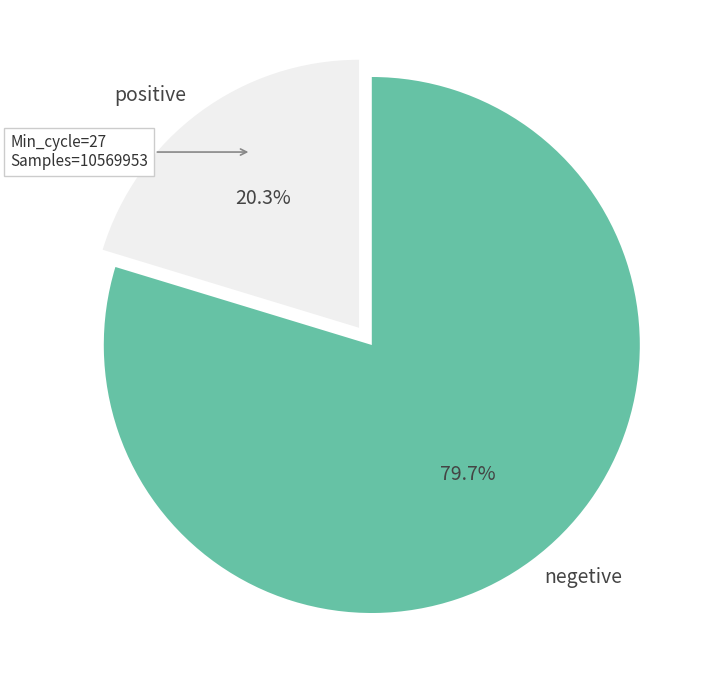

What portion of the pie excludes positive?

79.7%